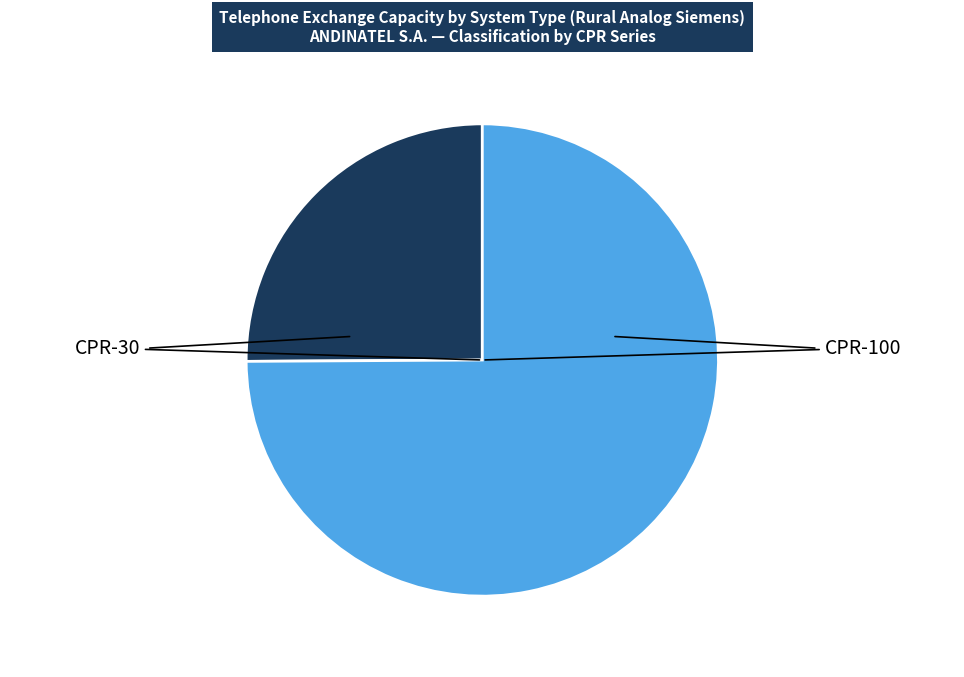

Does any single category account for the majority?

Yes